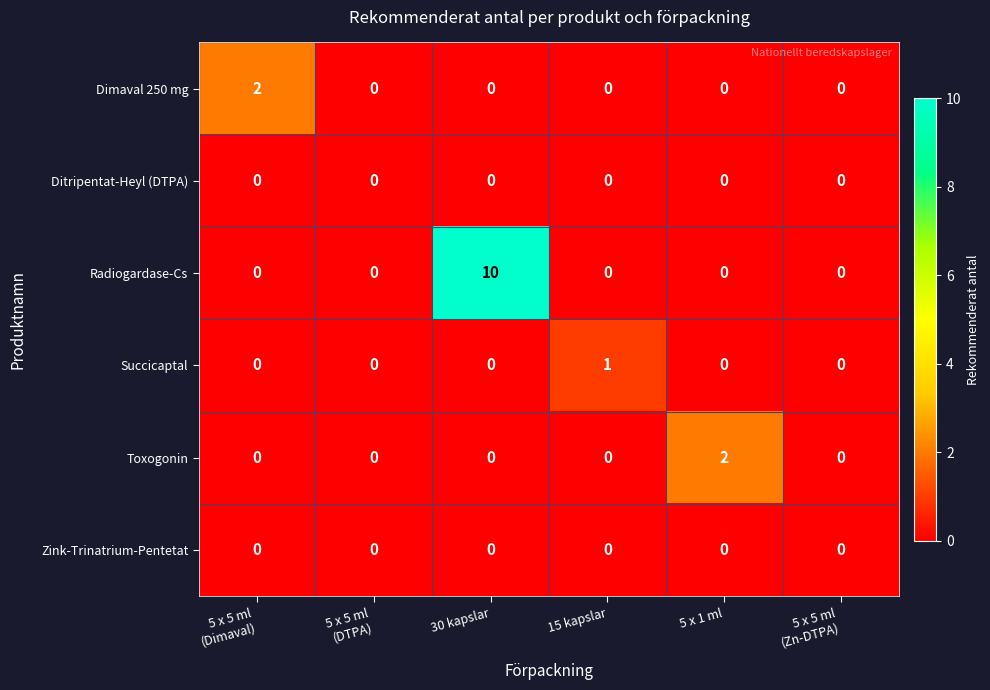

What is the maximum value shown in the chart?

10